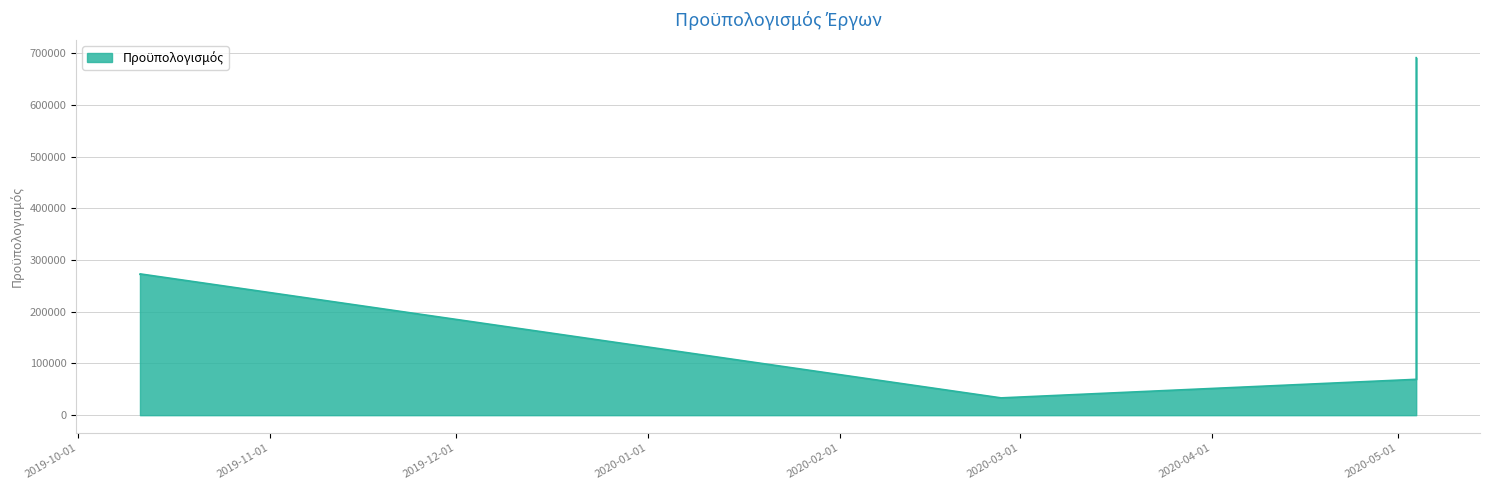

What is the maximum value shown in the chart?

691223.3